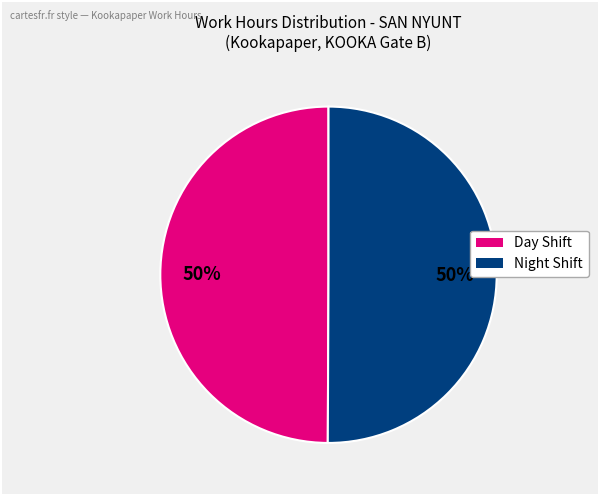

To the nearest percent, what is the average slice percentage?

50%